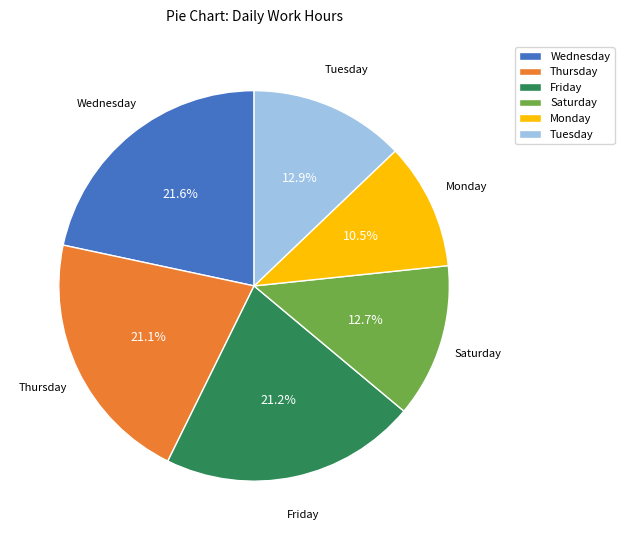

What is the ratio of the value at Saturday to the value at Friday?

0.6